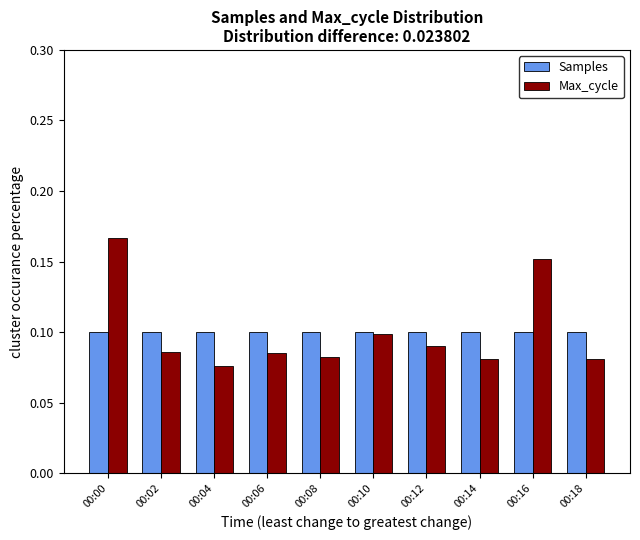

How many data points does each series have?

10